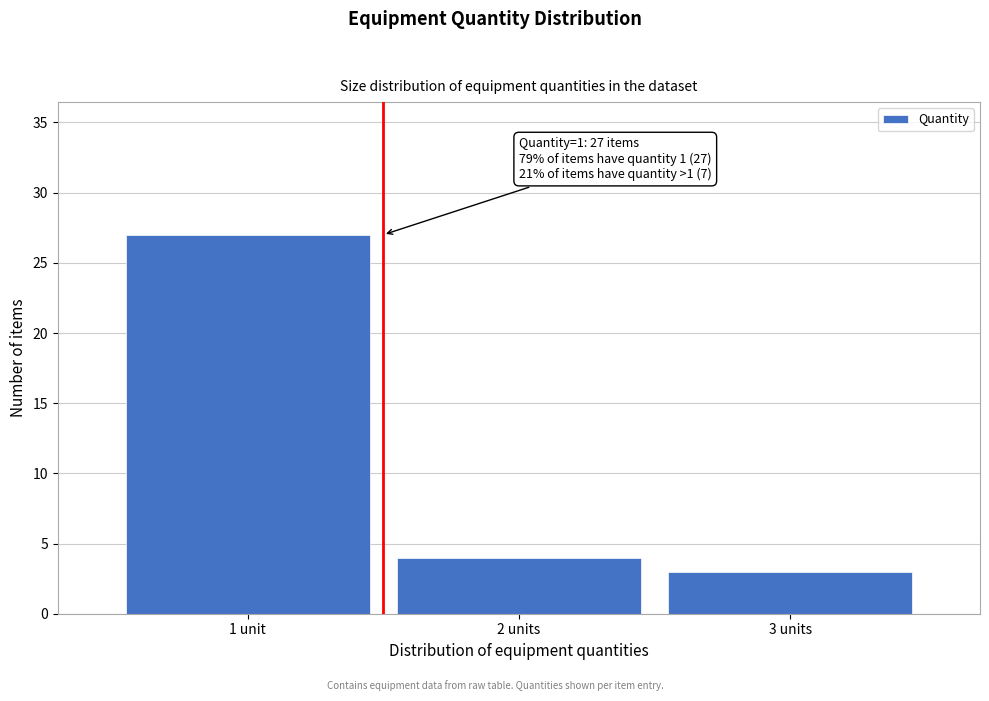

Reading left to right, extract all data points from this chart.

1 unit=27	2 units=4	3 units=3